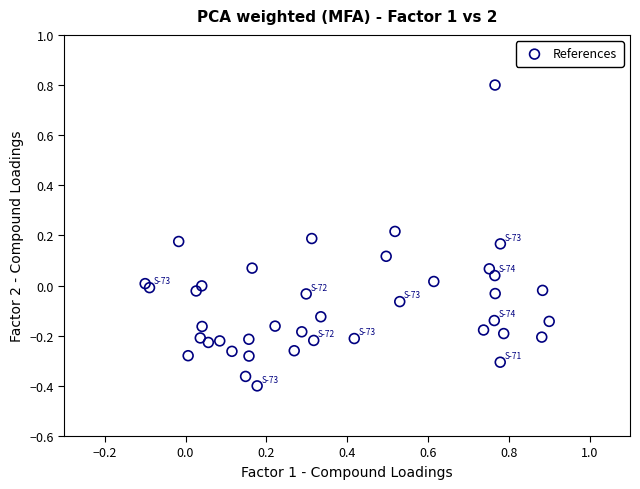

What is the range of X values (max minus min)?

1.0